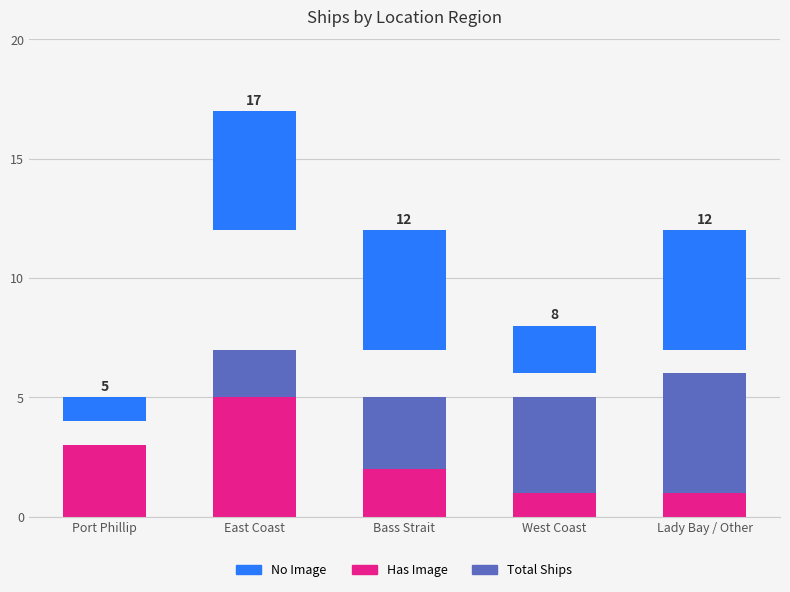

What is the total value across all series at Port Phillip?

5